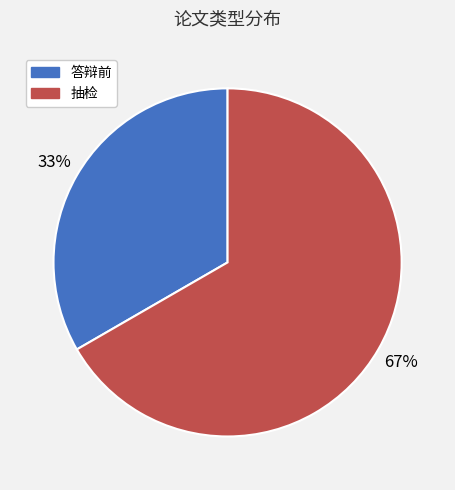

To the nearest percent, what is the average slice percentage?

50%